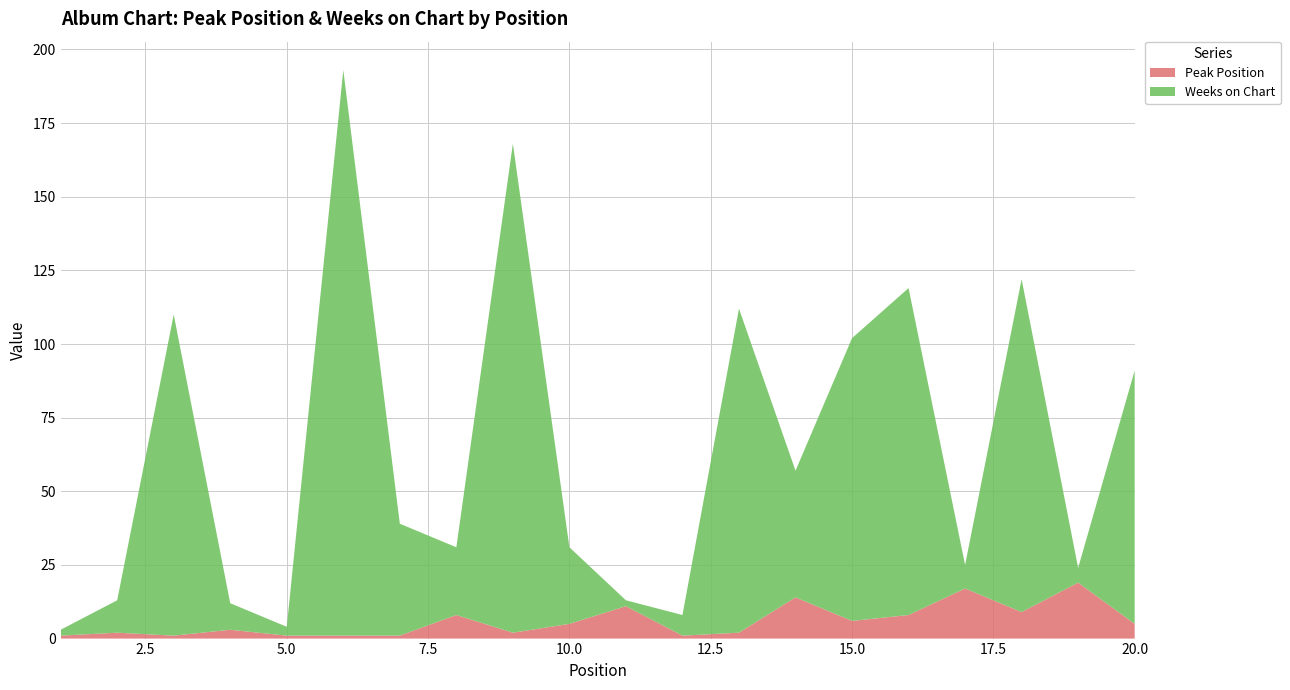

Reading left to right, extract all data points from this chart.

Peak Position: 1	2	1	3	1	1	1	8	2	5	11	1	2	14	6	8	17	9	19	5
Weeks on Chart: 2	11	109	9	3	192	38	23	166	26	2	7	110	43	96	111	8	113	5	86